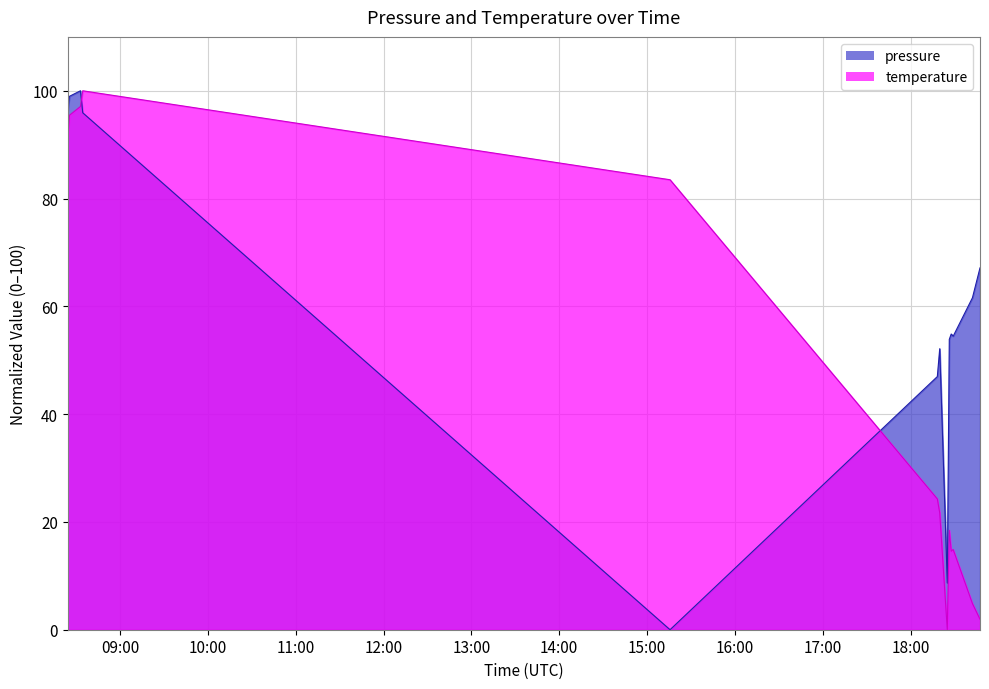

What is the difference between the maximum and second lowest values in the temperature series?

98.1